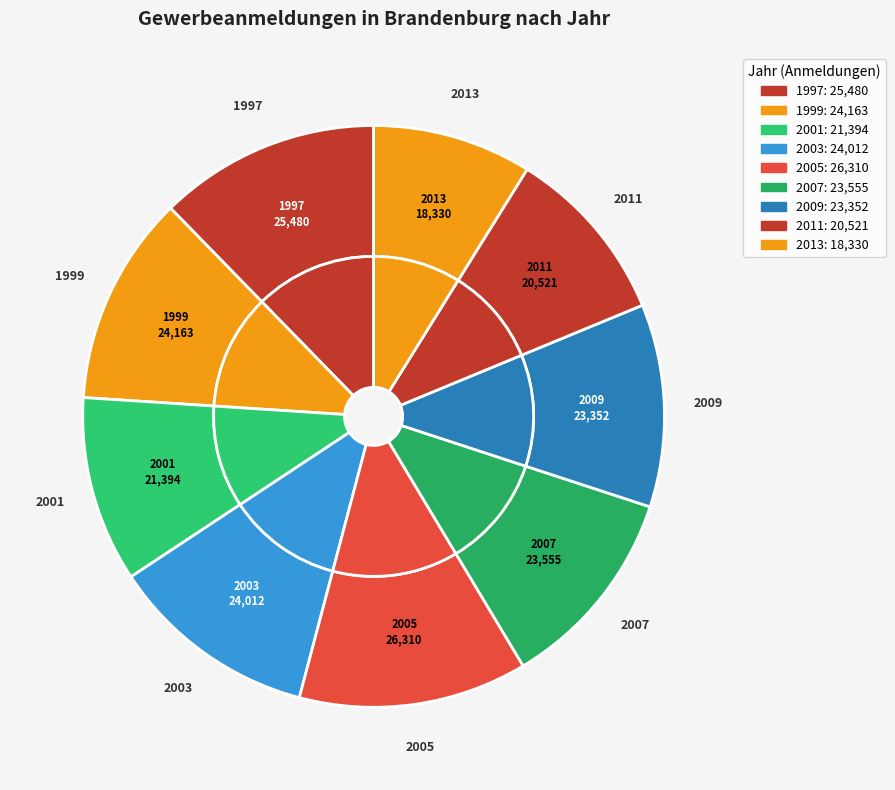

Does 2003 account for over 50% of the chart?

No